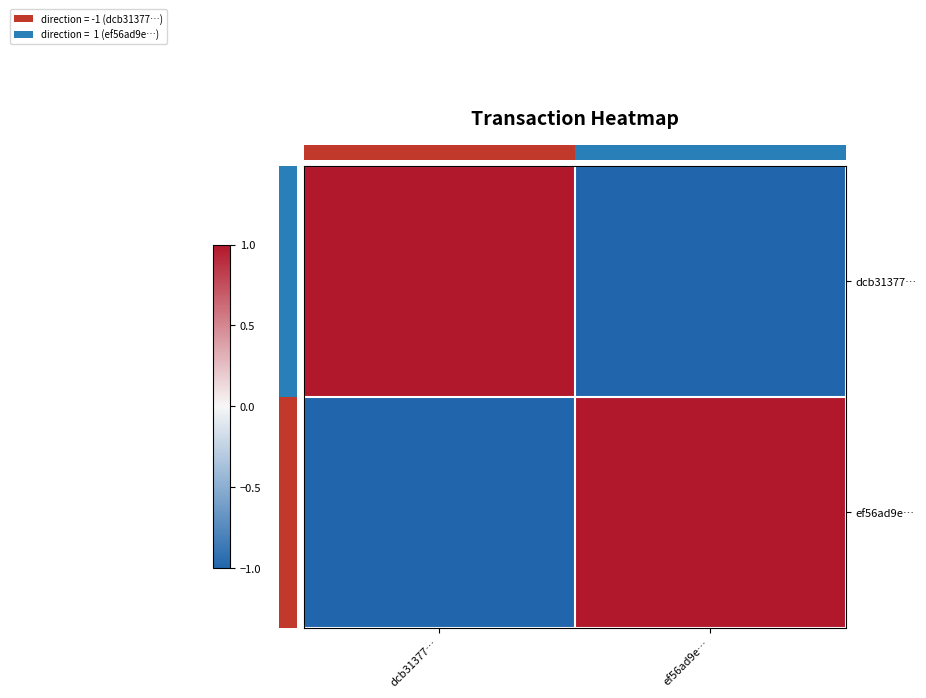

Is it true that ef56ad9e… equals 0 at dcb31377…?

False